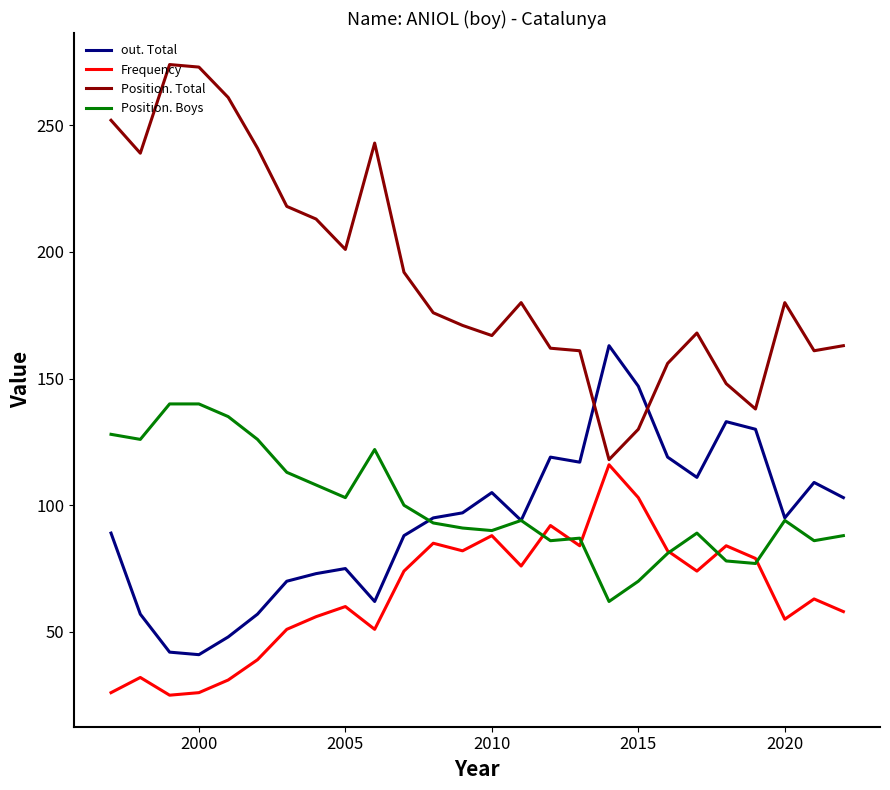

What is the minimum value for Position. Boys?

62